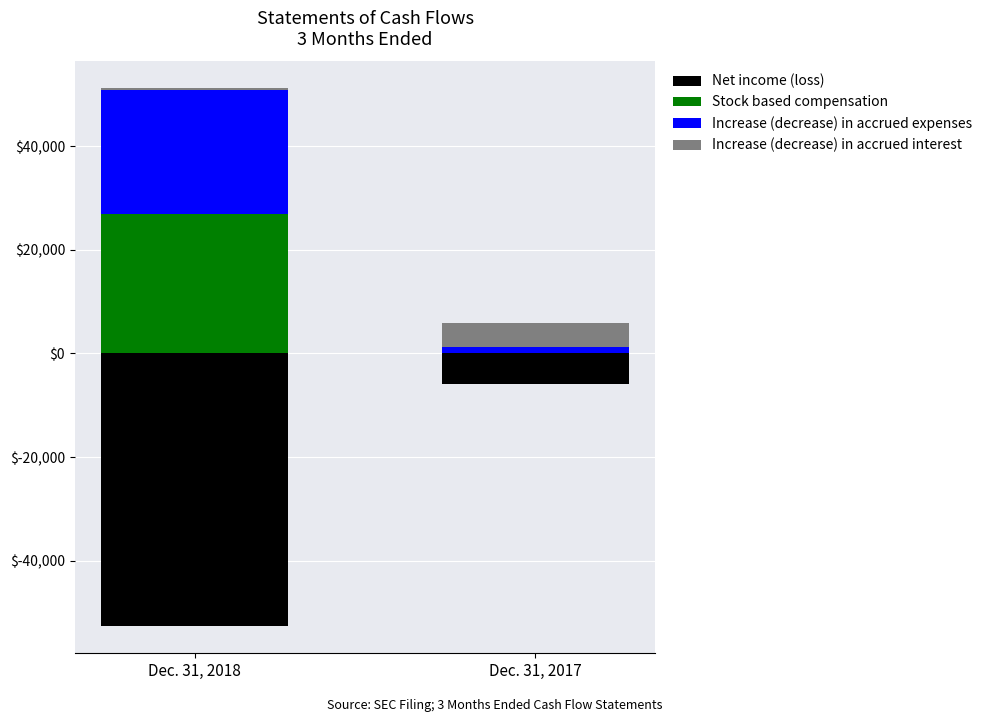

How many bars are there in each group?

4